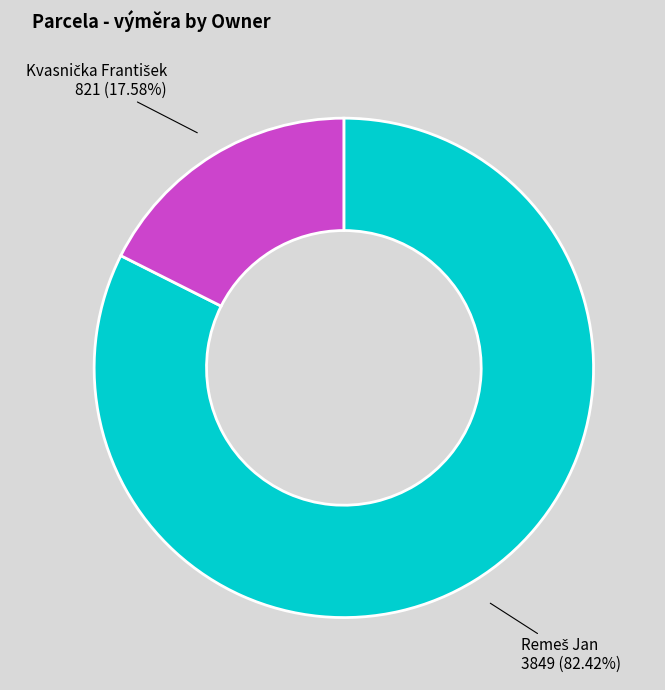

Is there a majority slice in this chart?

Yes